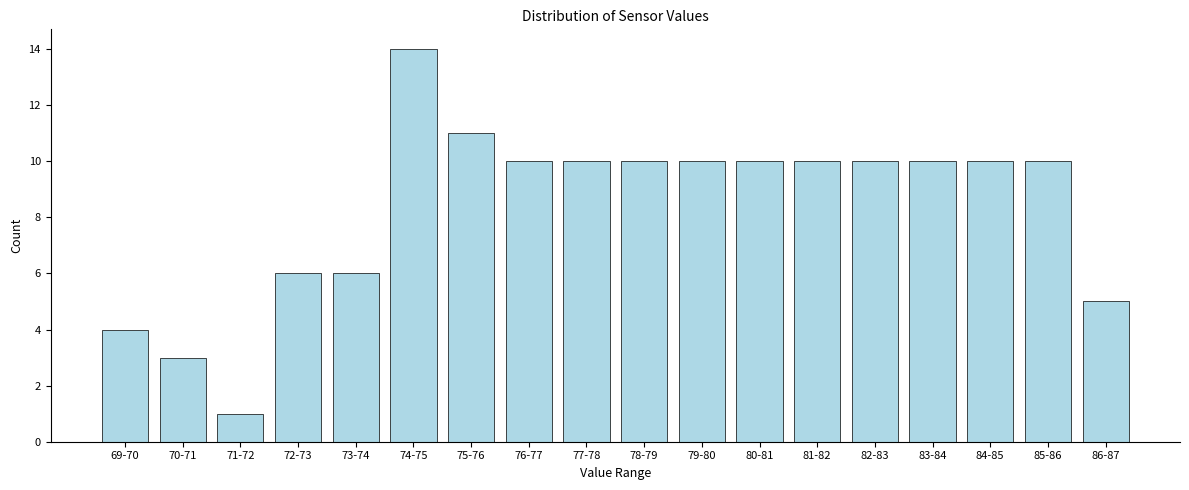

Reading left to right, what are all the values shown in this chart?

69-70=4	70-71=3	71-72=1	72-73=6	73-74=6	74-75=14	75-76=11	76-77=10	77-78=10	78-79=10	79-80=10	80-81=10	81-82=10	82-83=10	83-84=10	84-85=10	85-86=10	86-87=5